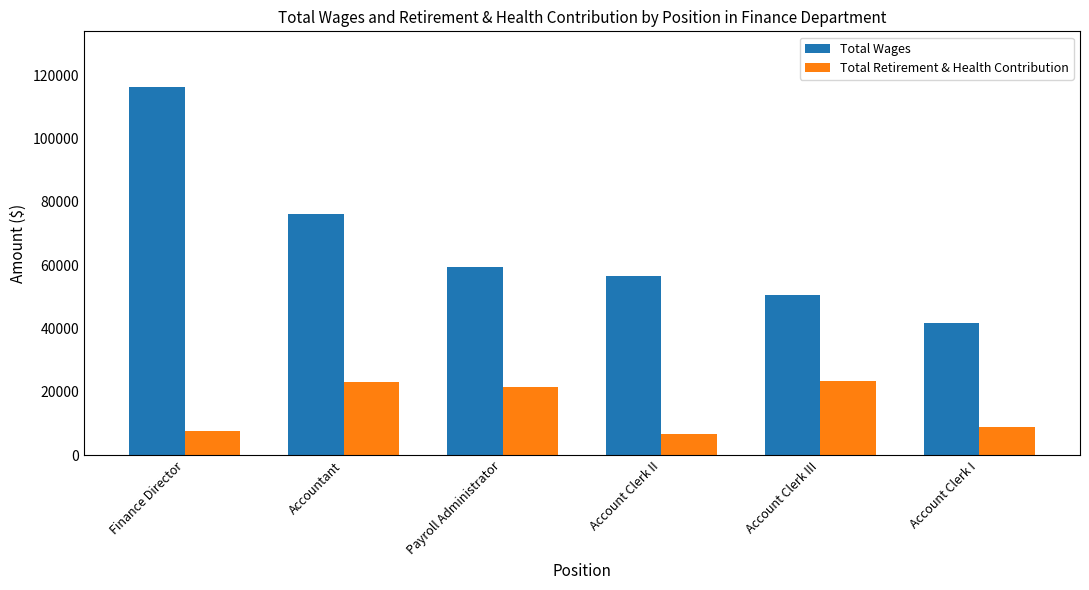

What position from the right is Finance Director?

6